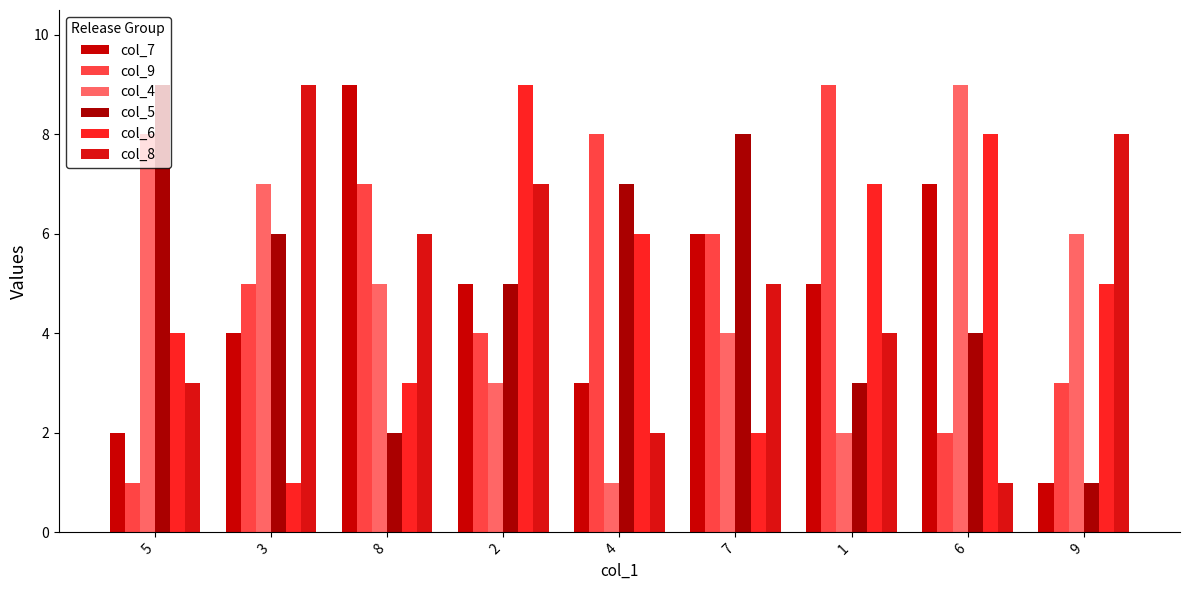

How many data points in col_5 are less than 5?

4